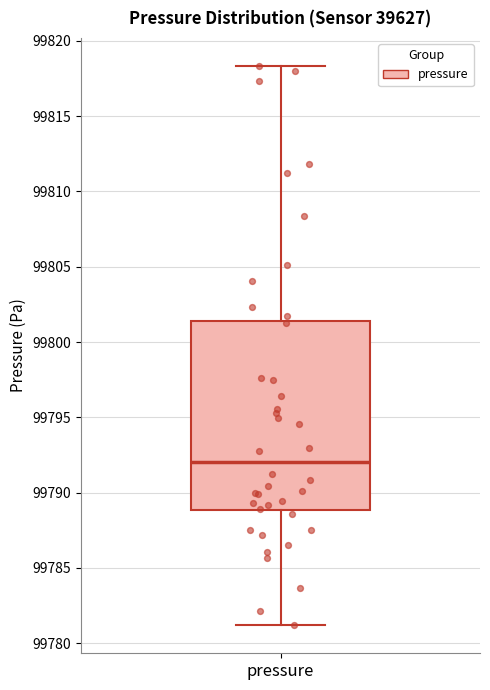

Read this box plot against the y-axis: the position of the median line, the range covered by the box, and the ends of both whiskers. The values are not printed on the chart, so give them approximately, as read against the axis.

median 99792.0, box 99789.0 to 99801.5, whiskers 99781.0 to 99818.5